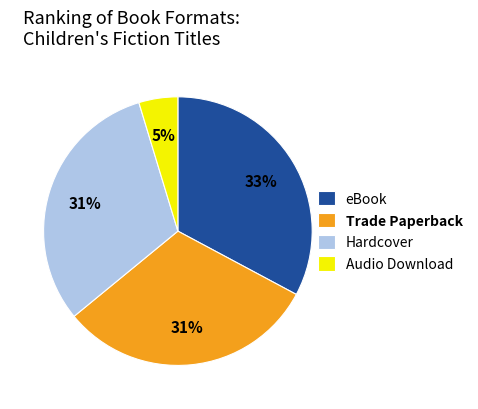

Does Hardcover represent more than half of the total?

No